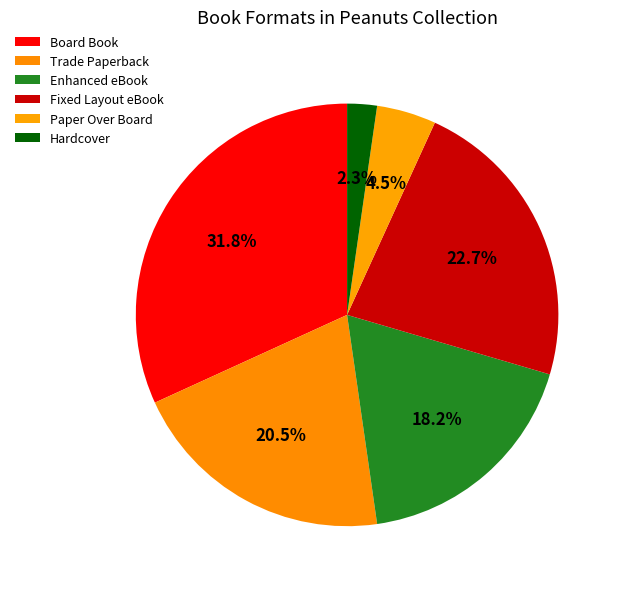

How many segments does this pie chart have?

6